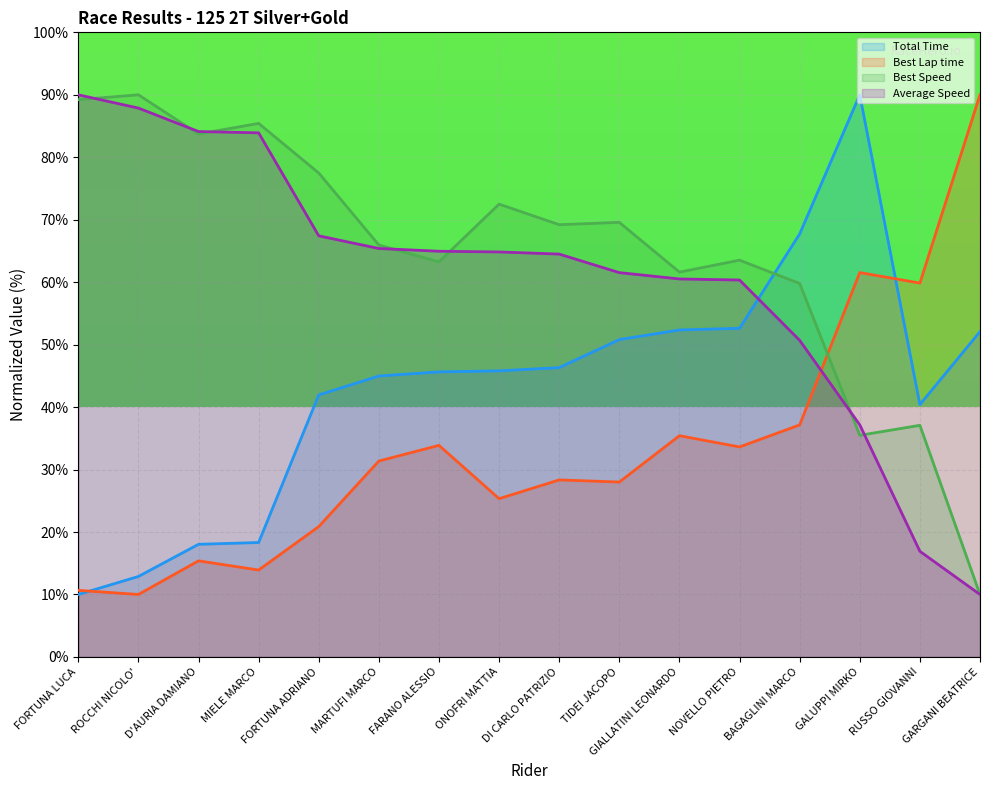

What is the difference between the maximum and minimum values in the Total Time series?

80.0